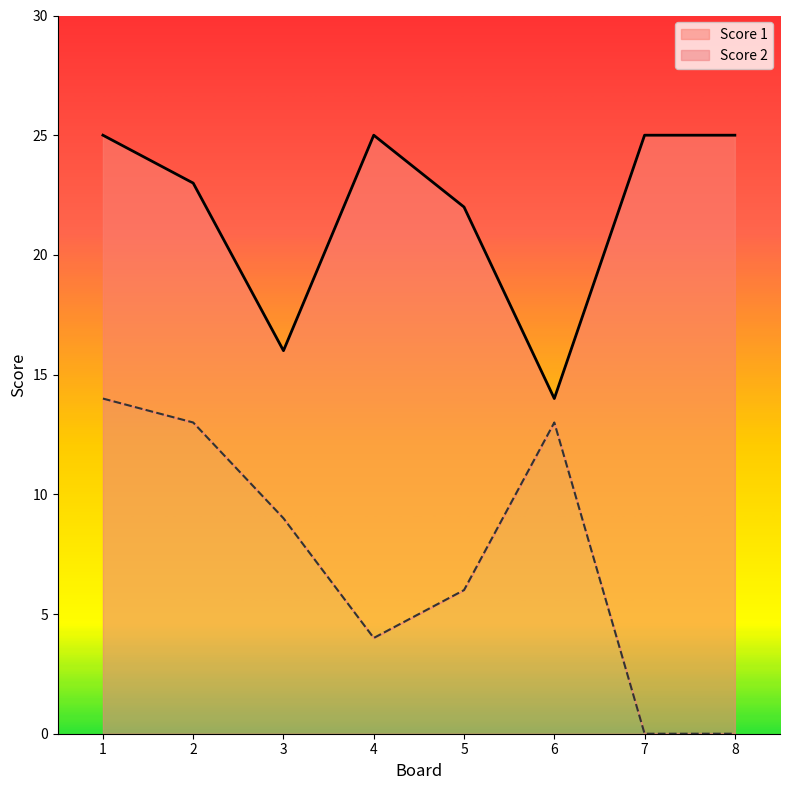

What is the approximate value of Score 2 at 2?

13